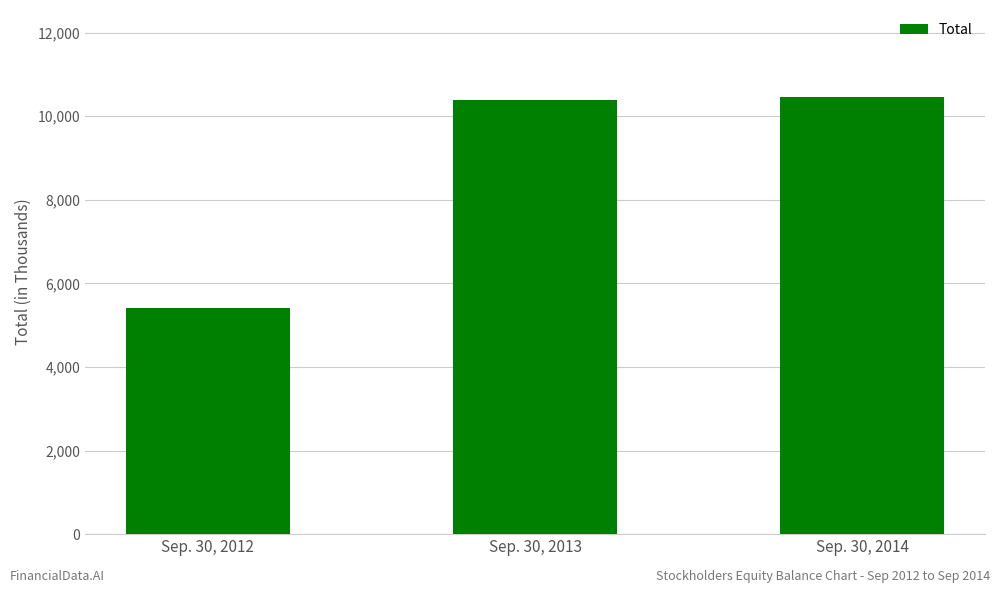

The value at Sep. 30, 2014 is 2302. True or false?

False